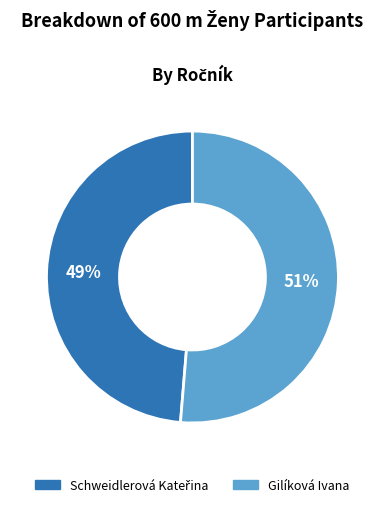

Is it true that Gilíková Ivana is 62% of the pie?

False